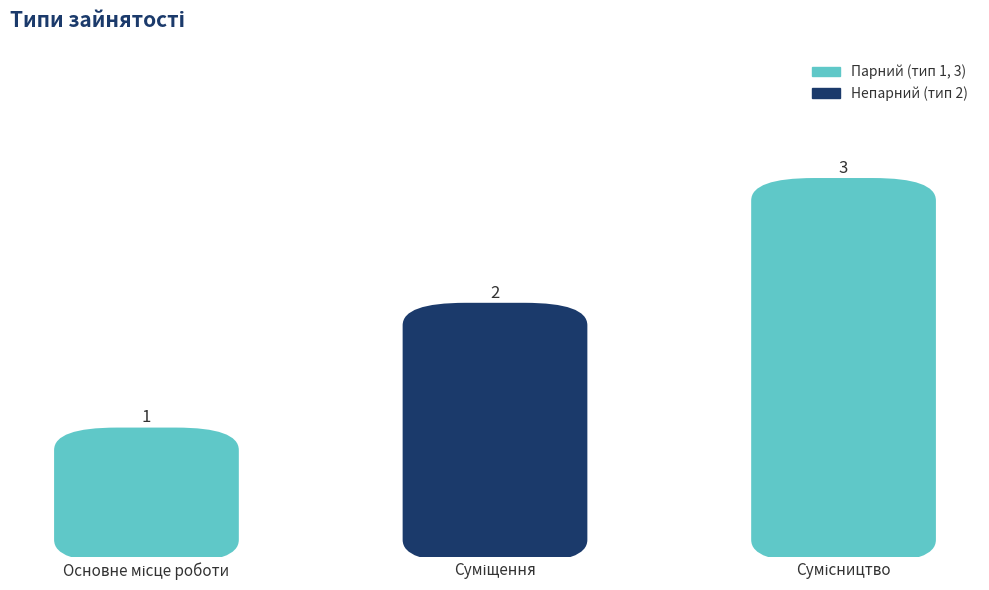

Which label corresponds to the largest value in the chart?

Сумісництво